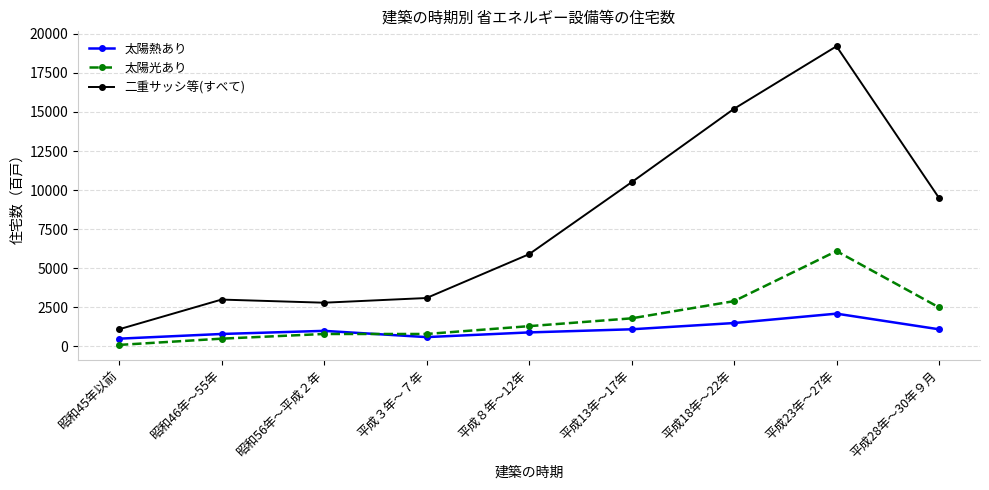

How many series are shown in this chart?

3